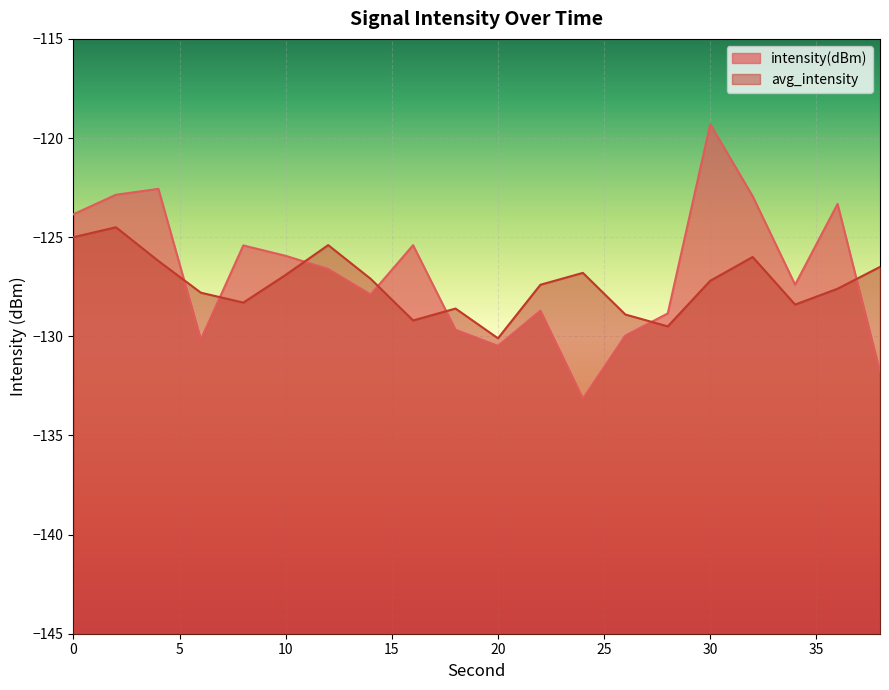

How many times do avg_intensity and intensity(dBm) cross each other?

7